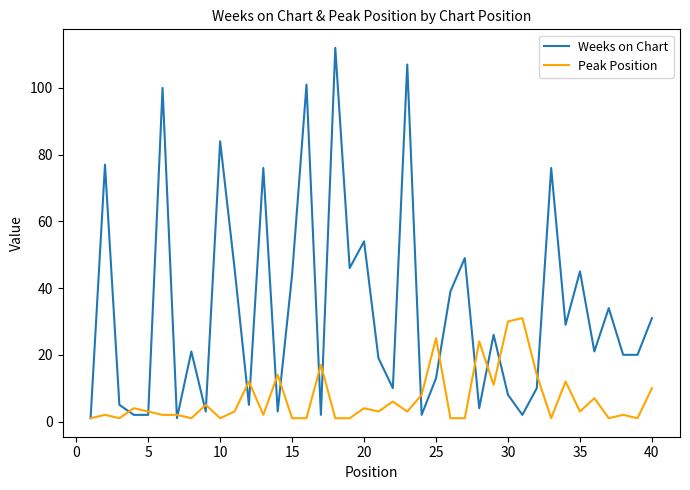

How many lines are shown in the chart?

2